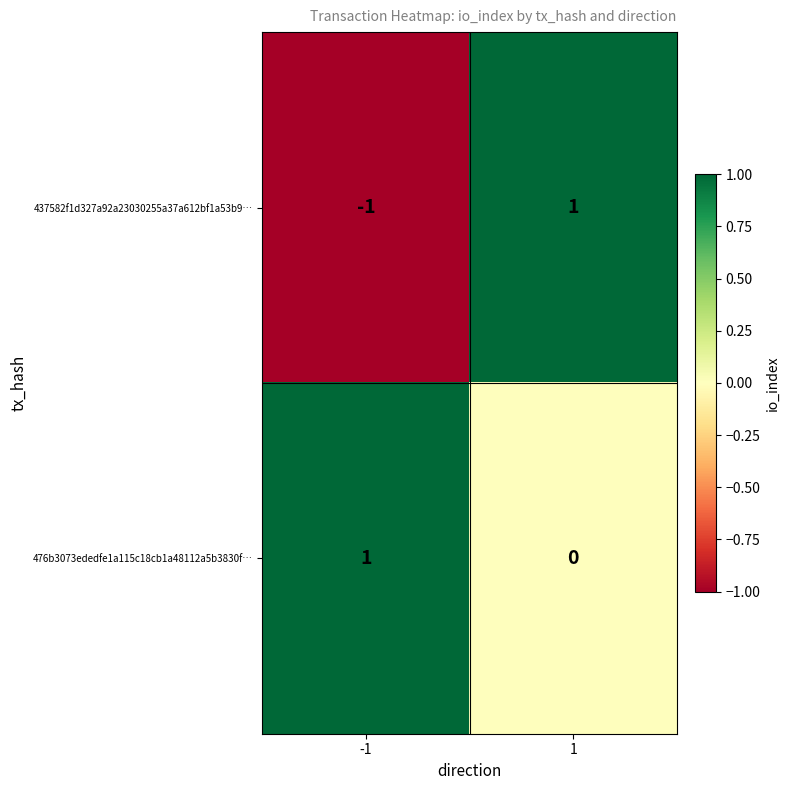

Which series changed the most between -1 and 1?

437582f1d327a92a23030255a37a612bf1a53b9…